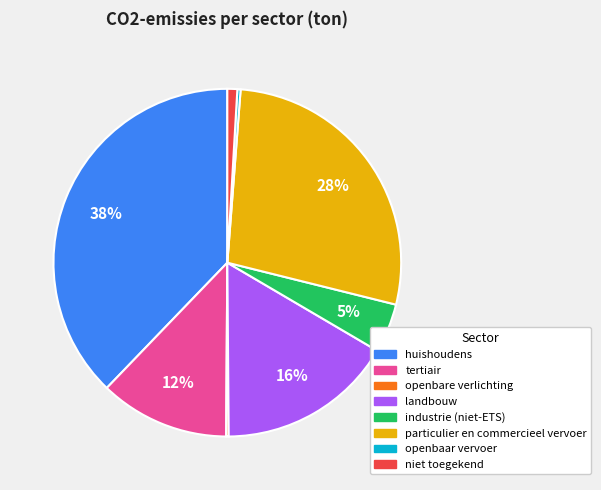

Does any single category account for the majority?

No